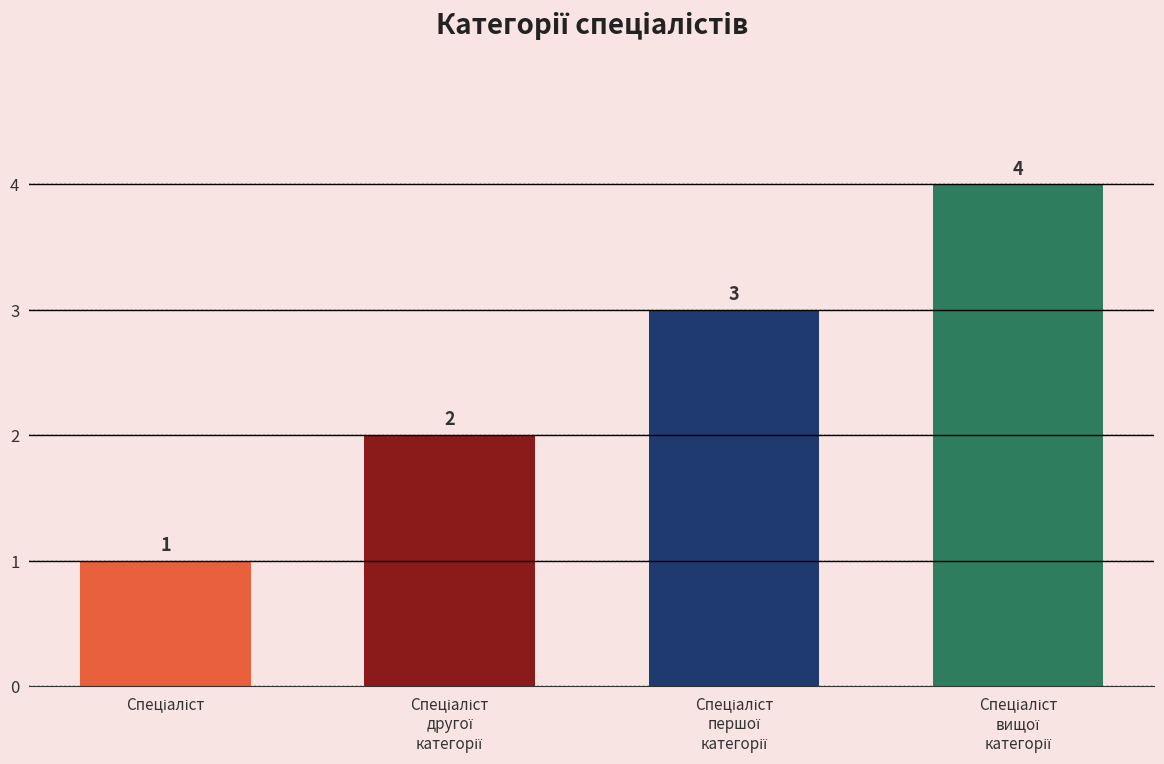

What is the maximum value shown in the chart?

4